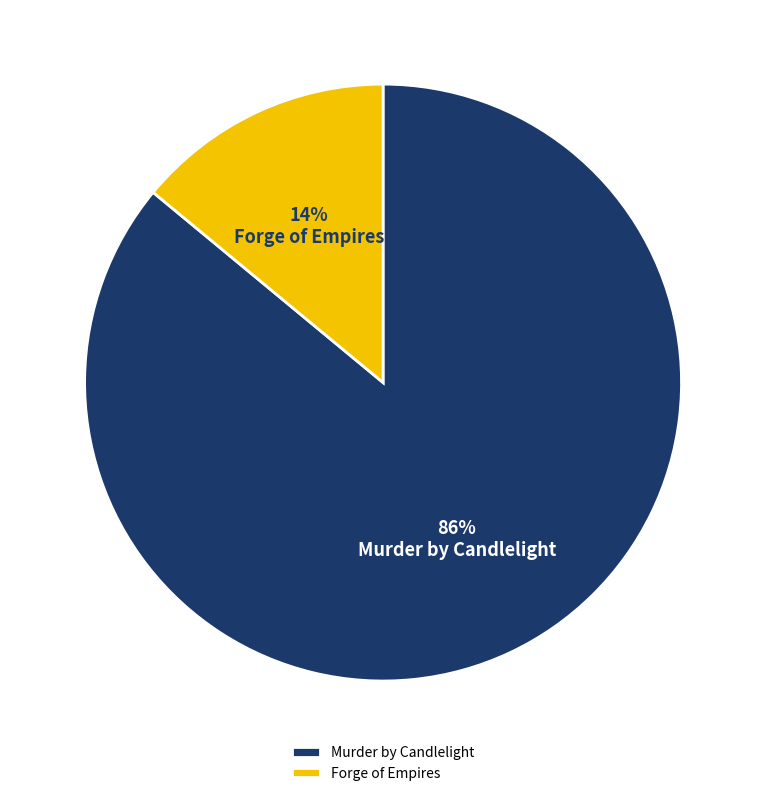

How many segments does this pie chart have?

2